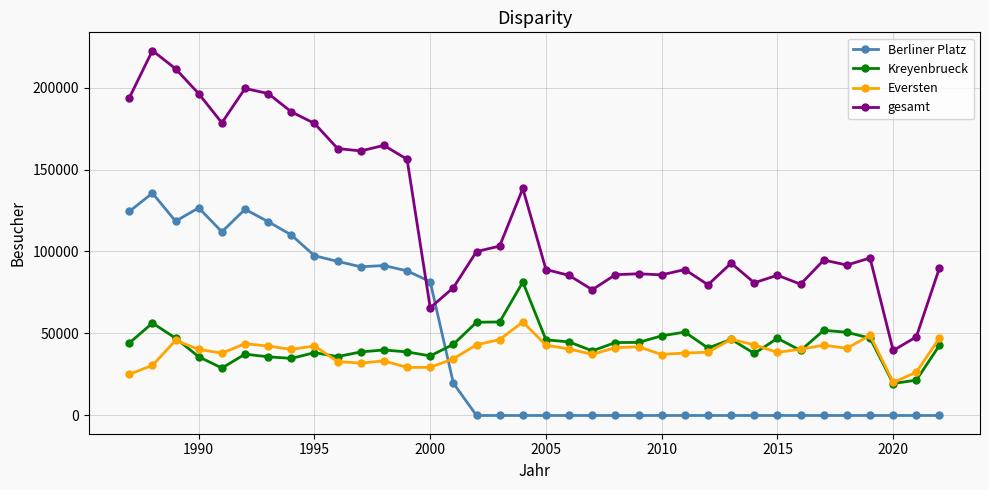

True or false: gesamt has more than 1 interior local peaks.

True